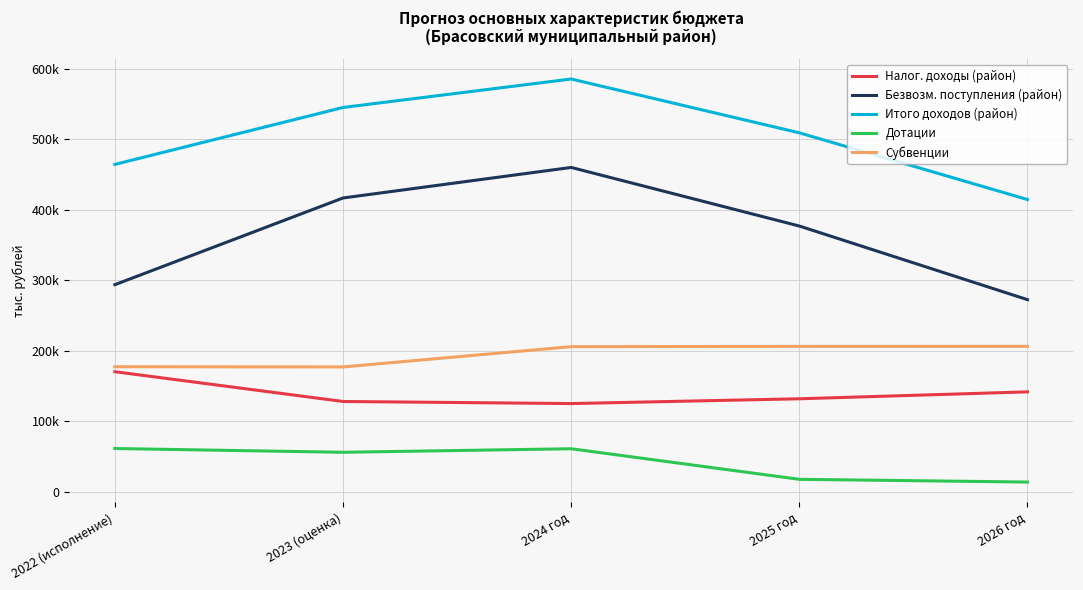

What is the minimum value for Налог. доходы (район)?

125321.6